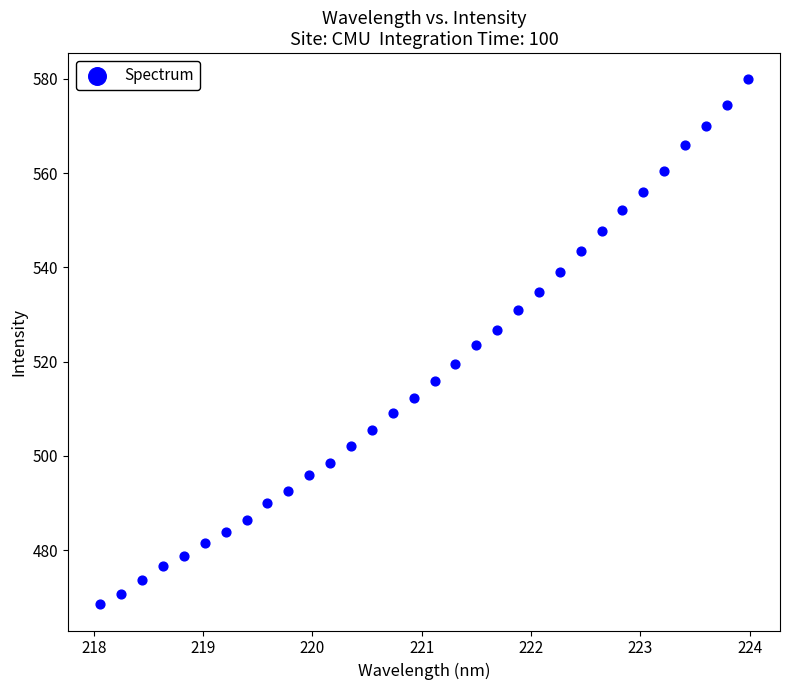

What is the range of Y values (max minus min)?

111.4